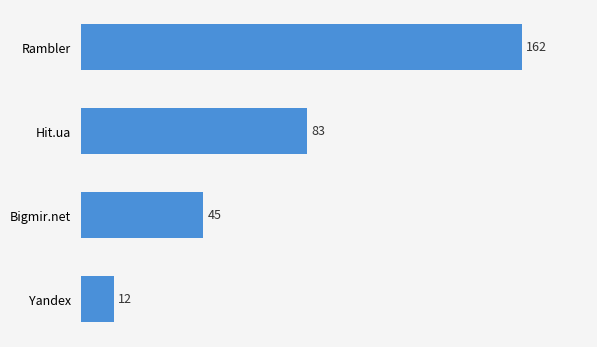

How many series are shown in this chart?

1